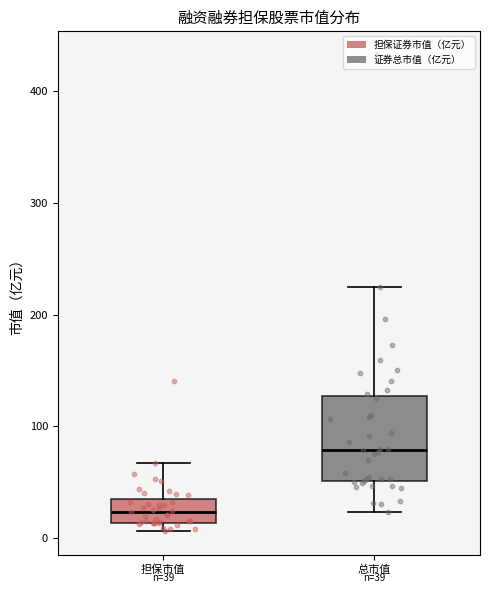

Comparing the boxes themselves (not the whiskers), which one is the tallest?

总市值